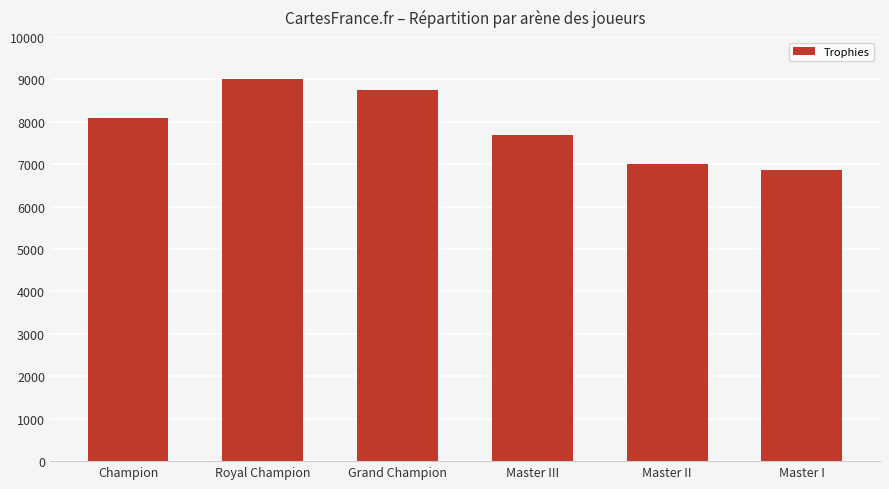

What is the label of the 5th bar from the left?

Master II